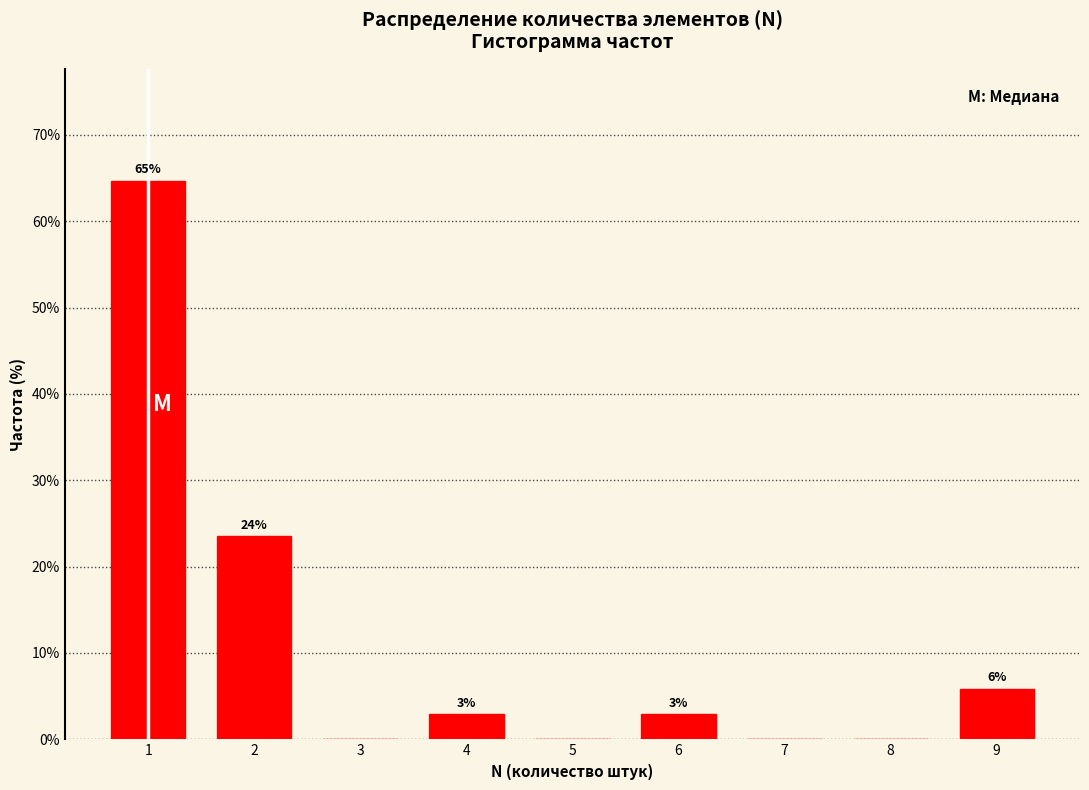

Are the bars horizontal?

No